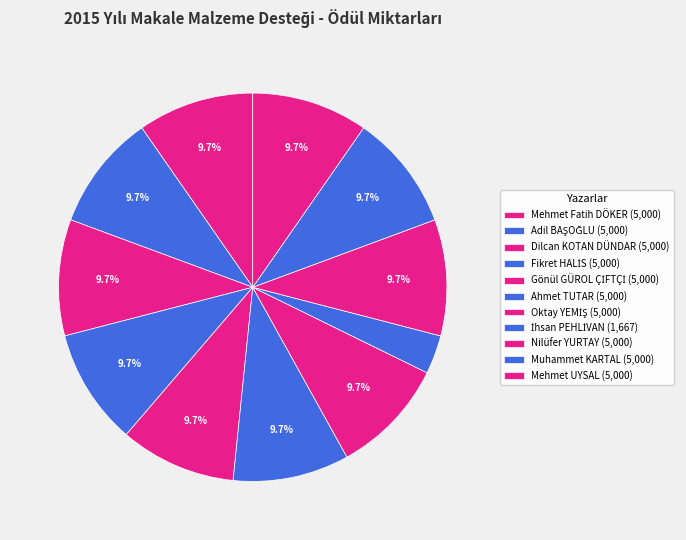

Between Muhammet KARTAL and Dilcan KOTAN DÜNDAR, which is larger?

Muhammet KARTAL